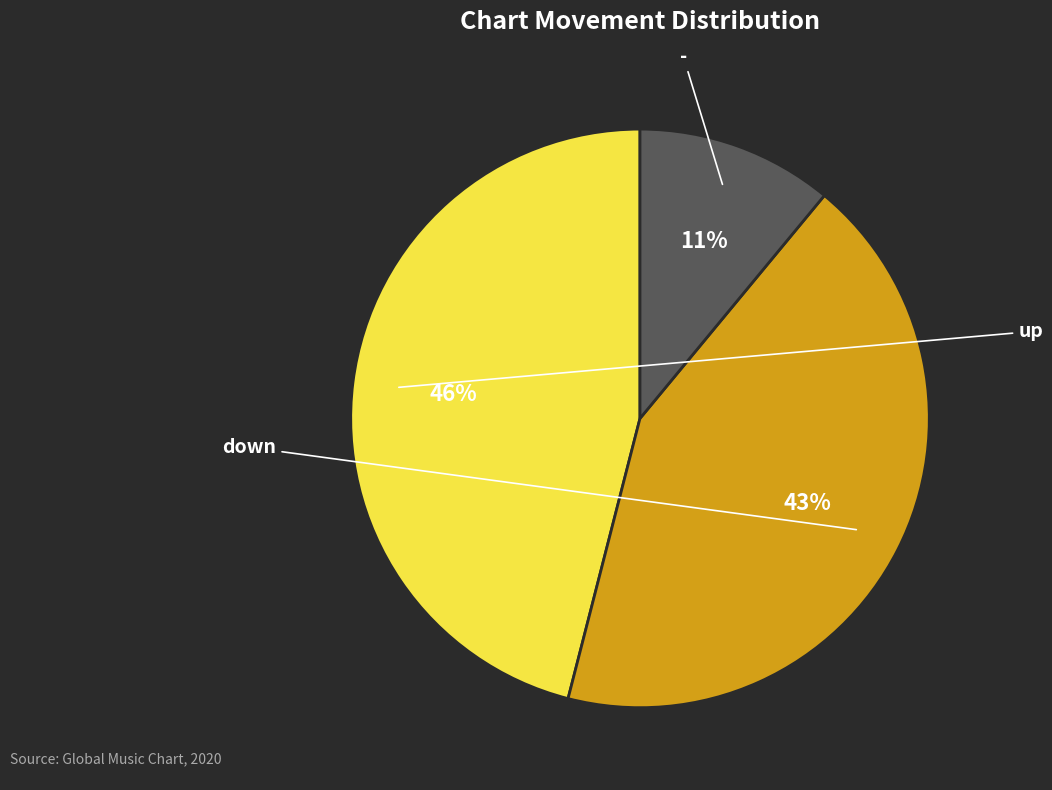

Does - account for over 50% of the chart?

No